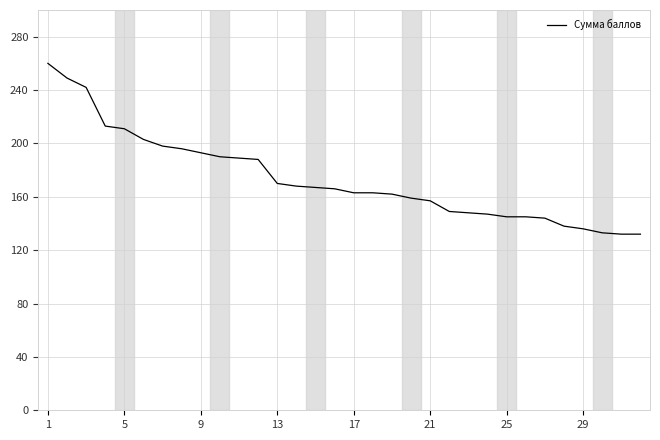

What is the smallest value displayed?

132